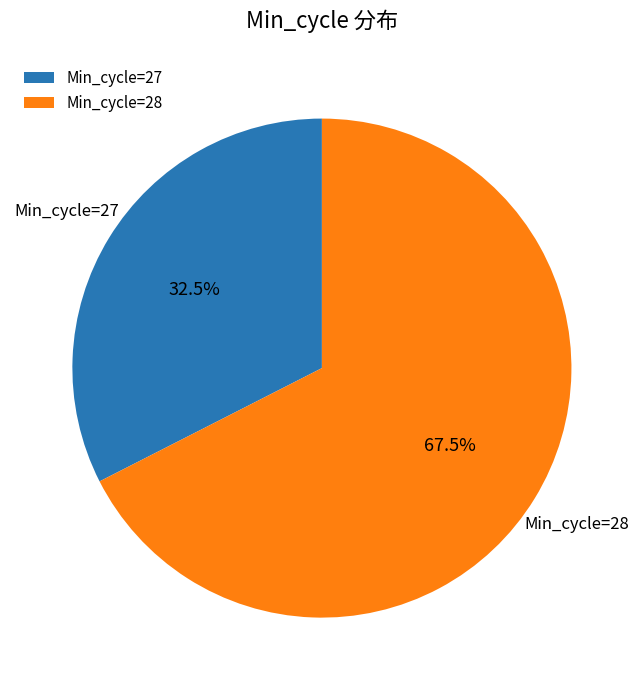

Is Min_cycle=28 the majority of the pie?

Yes